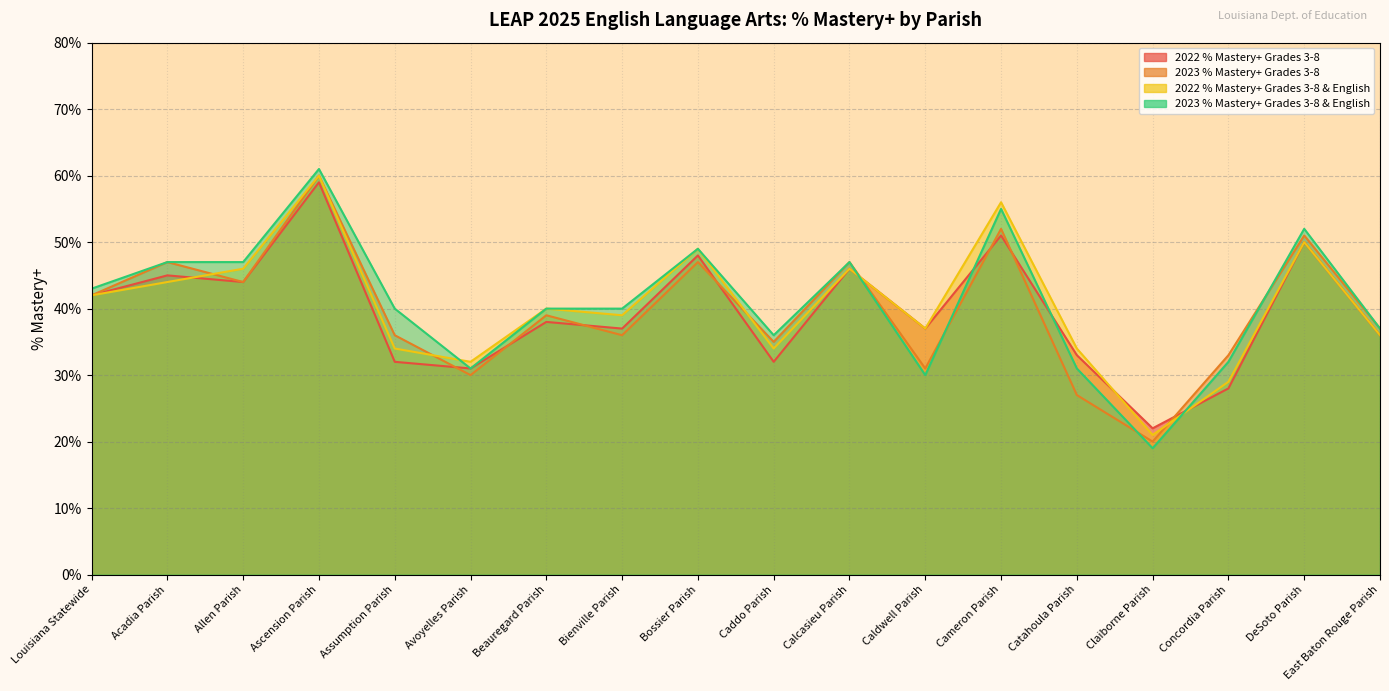

The 2022 % Mastery+ Grades 3-8 series shows 44 at Allen Parish. True or false?

True